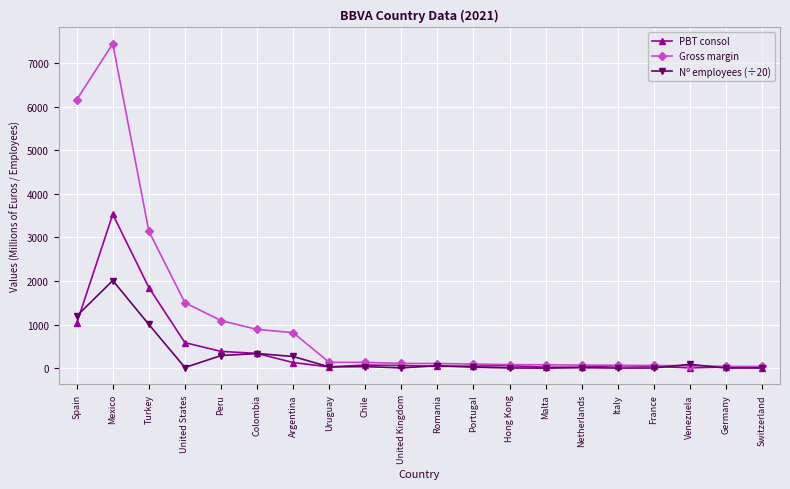

What is the average value of the PBT consol series?

417.1